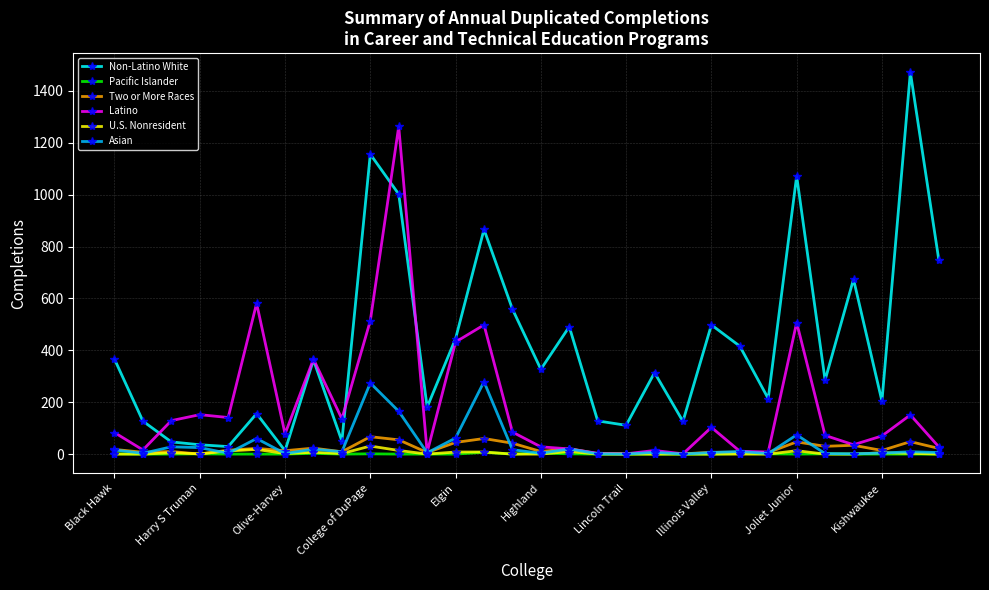

Which series has the largest range (max minus min)?

Non-Latino White